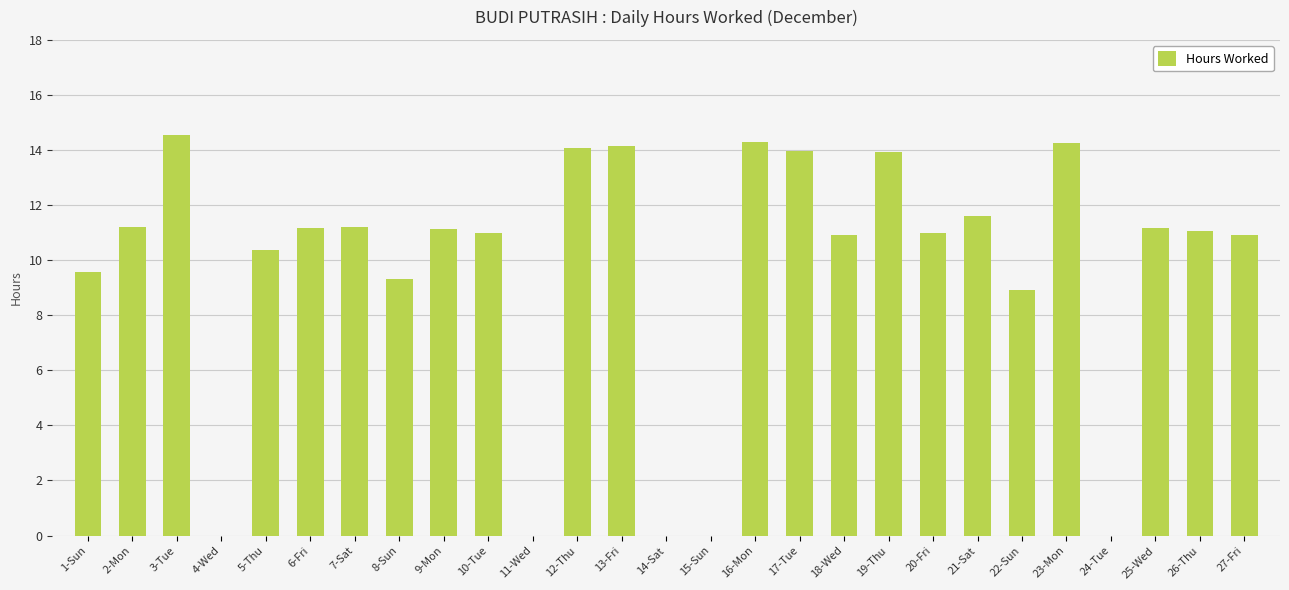

What is the maximum value shown in the chart?

14.6